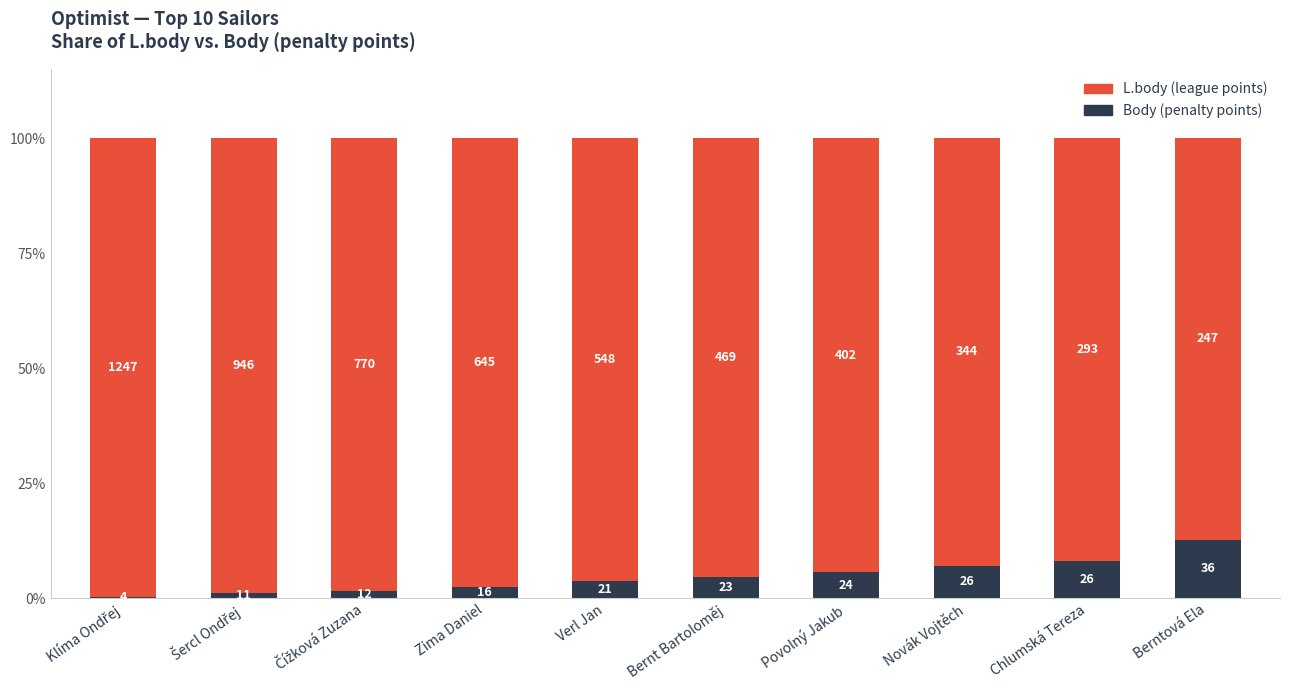

List the series in order of their peak value, lowest first.

Body (penalty points), L.body (league points)